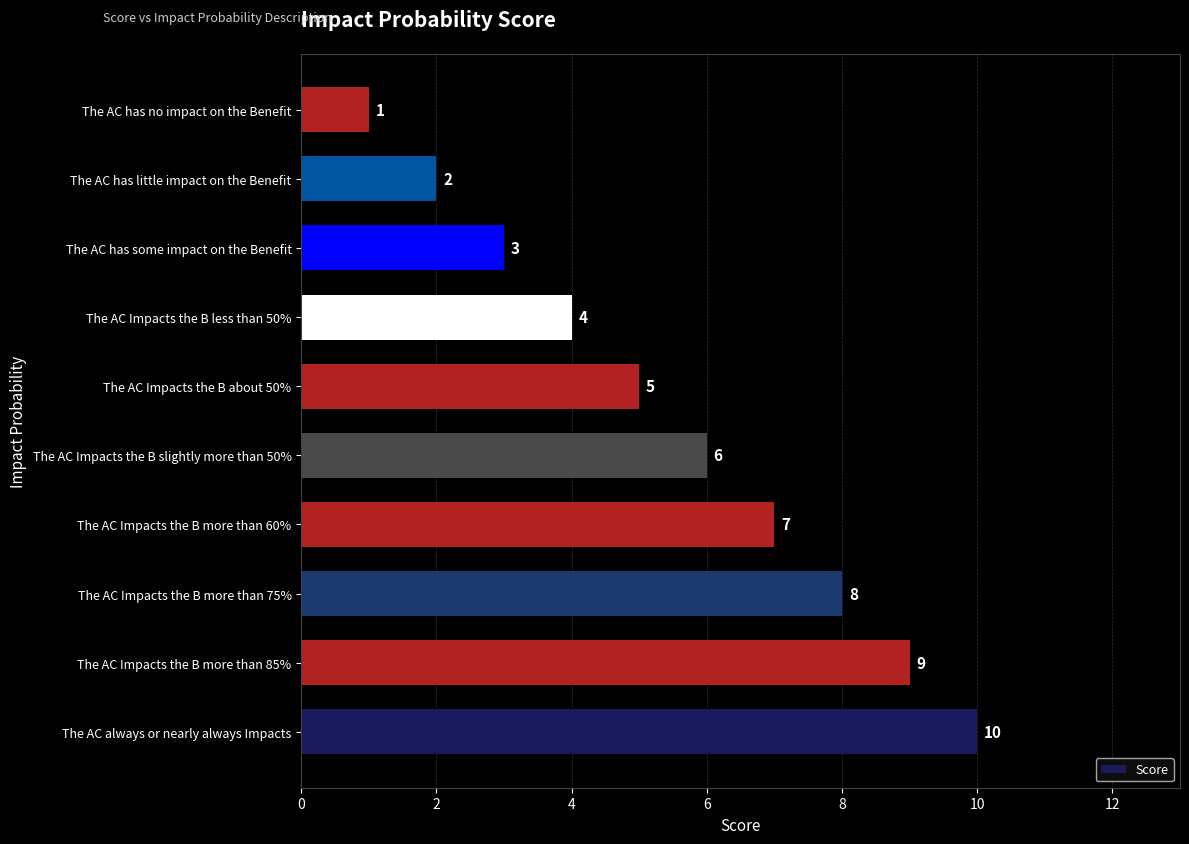

The chart shows a value of 7 at The AC Impacts the B about 50%. True or false?

False